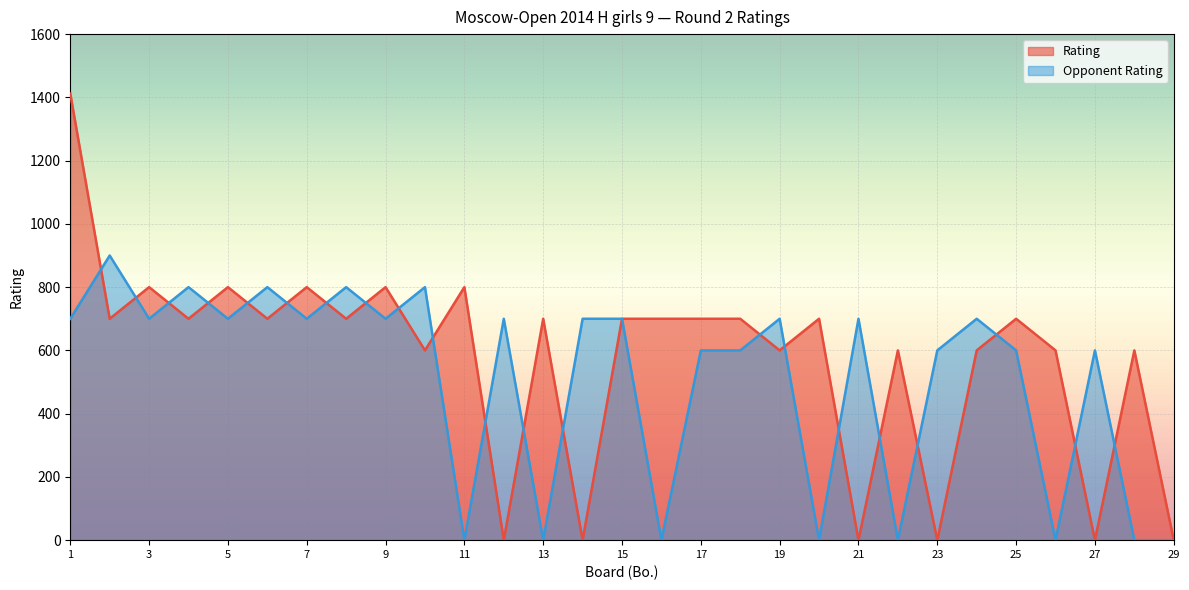

At which category is the sum across all series the highest?

1